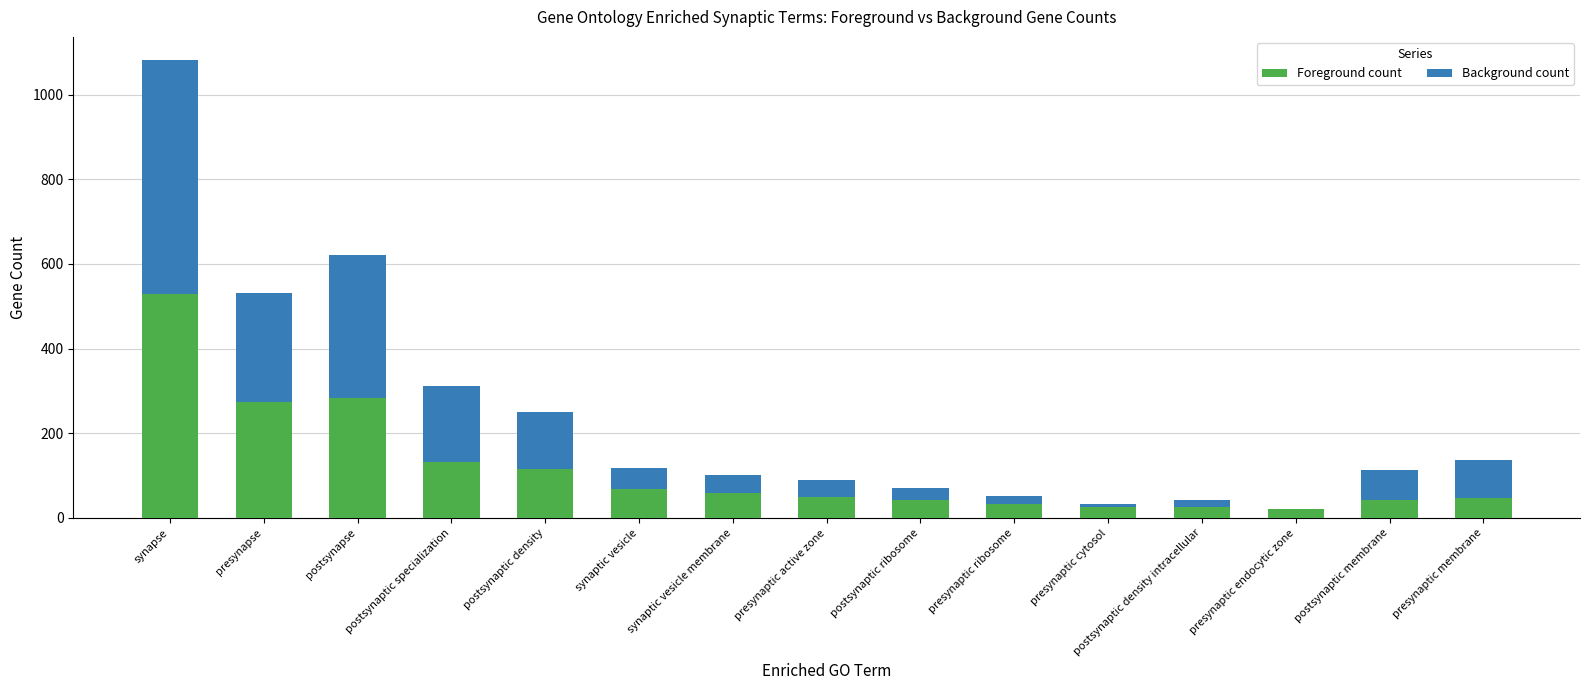

What is the total value across all series at postsynaptic density?

251